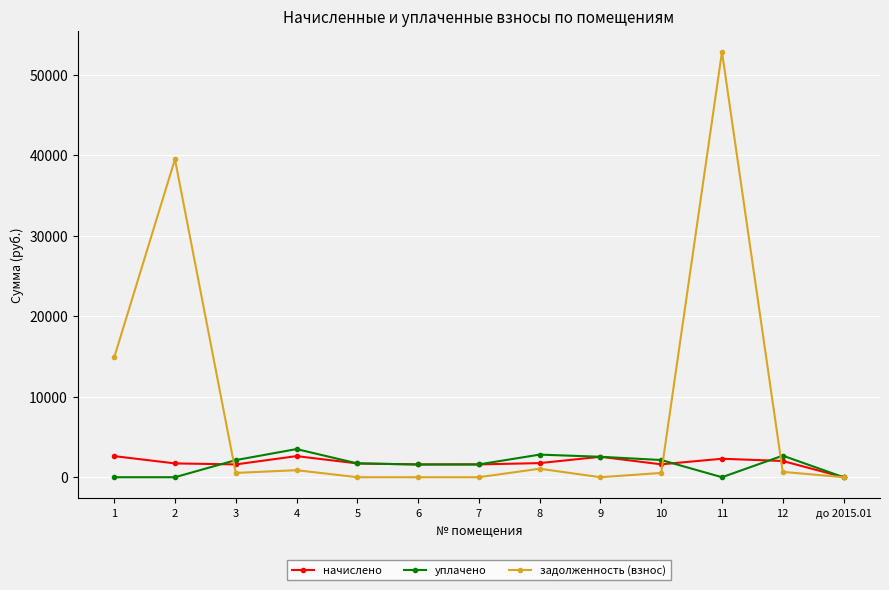

The value of уплачено at 8 is 2808.8. True or false?

True